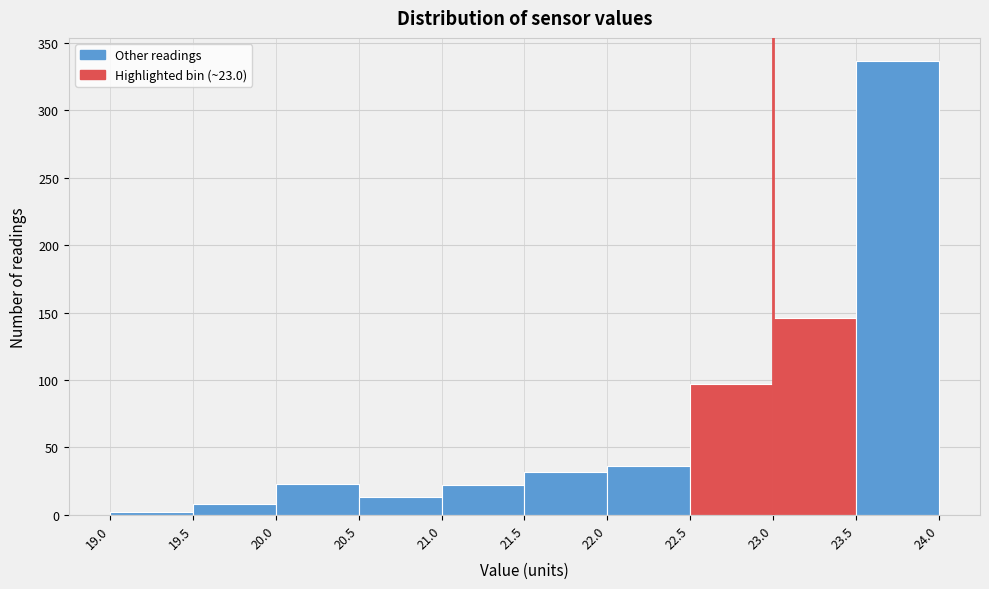

Over which range of the x-axis is the bar tallest?

23.5 to 24.0